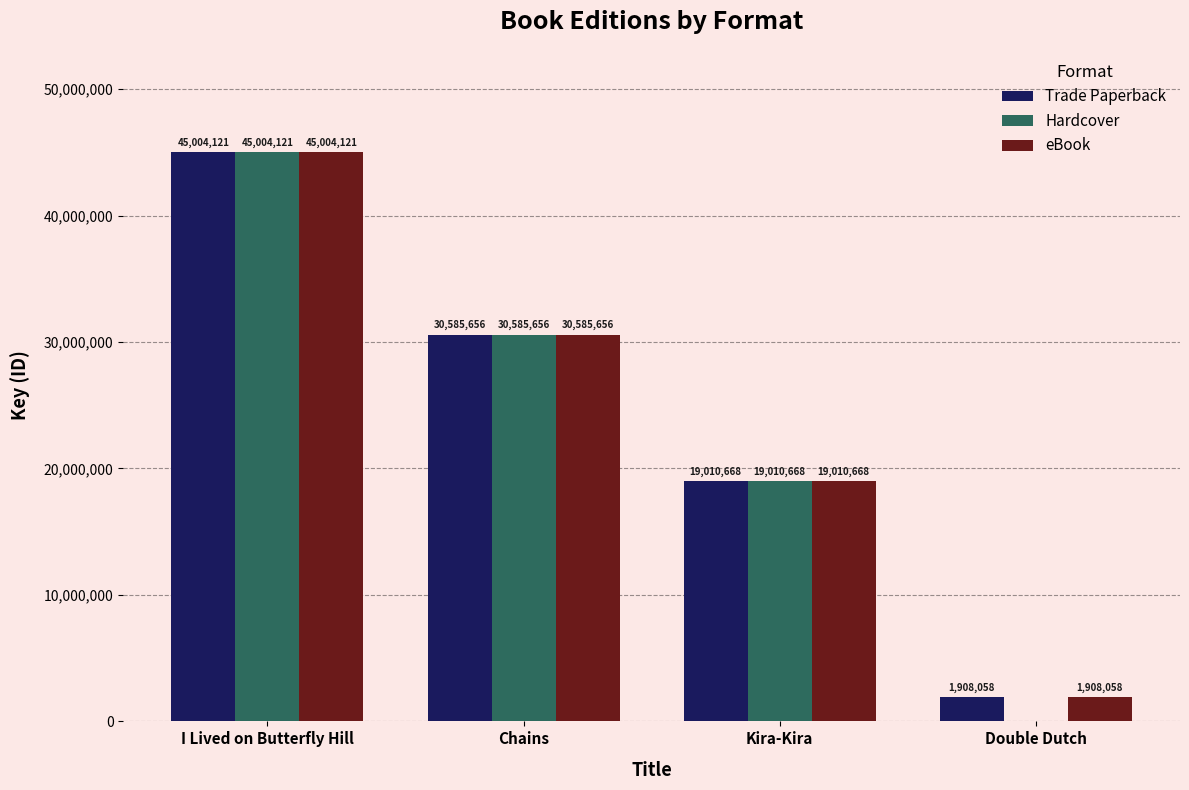

Is the value of Hardcover at Kira-Kira greater than the value of Trade Paperback at Chains?

No